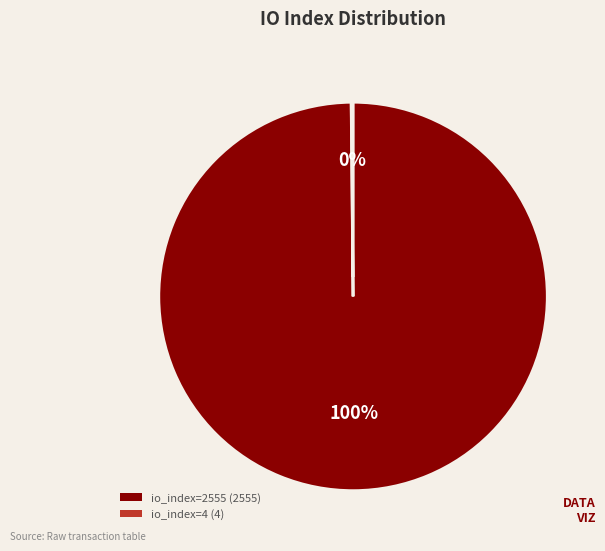

What percentage is the io_index=2555 slice, to the nearest percent?

100%